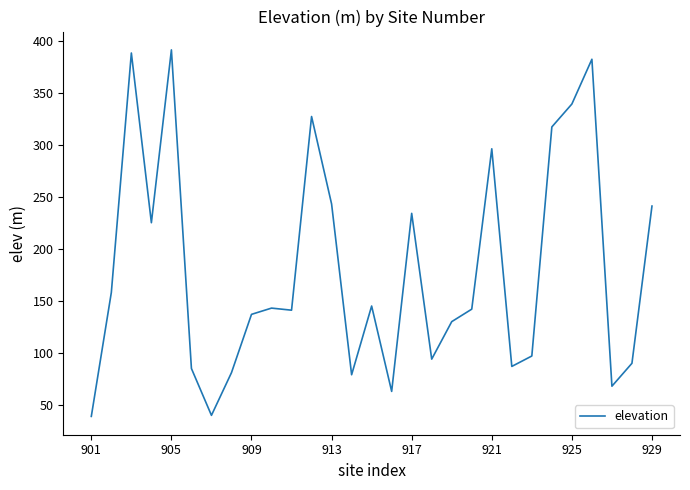

What is the average value?

179